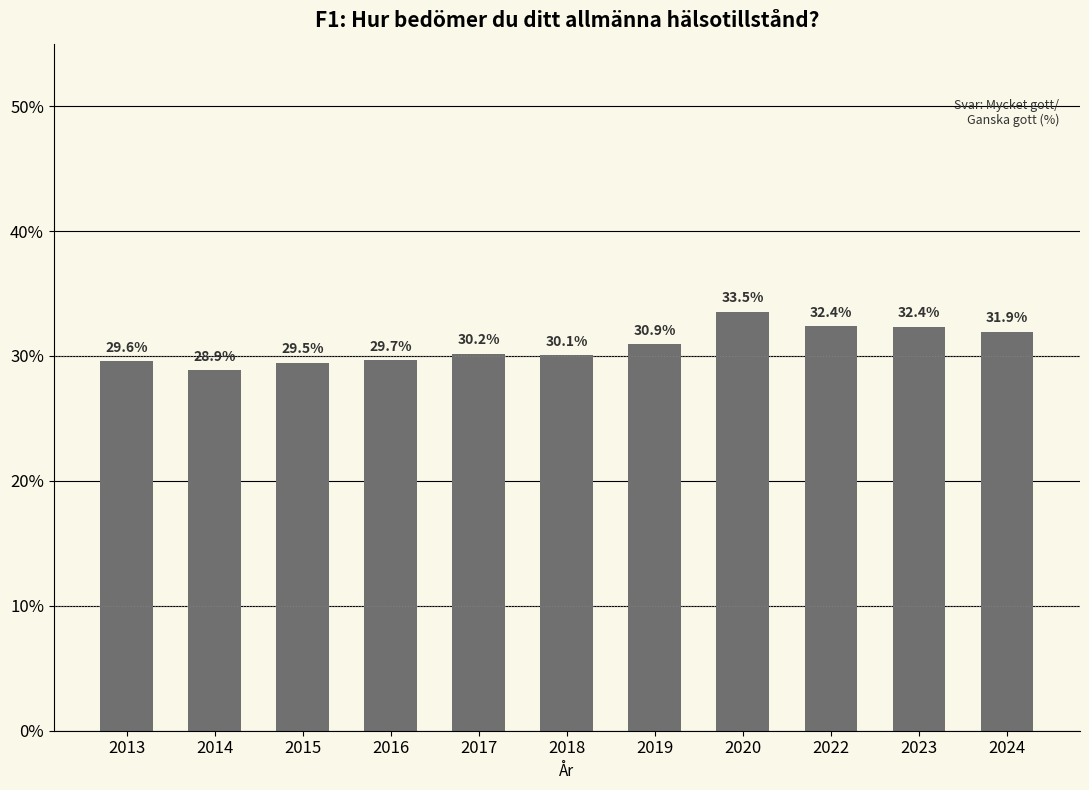

Reading left to right, extract all data points from this chart.

2013=29.6	2014=28.9	2015=29.5	2016=29.7	2017=30.2	2018=30.1	2019=30.9	2020=33.5	2022=32.4	2023=32.4	2024=31.9